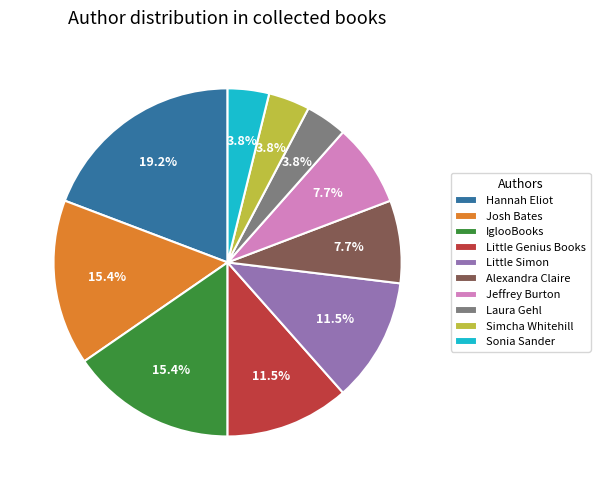

Which category has the biggest portion of the pie?

Hannah Eliot